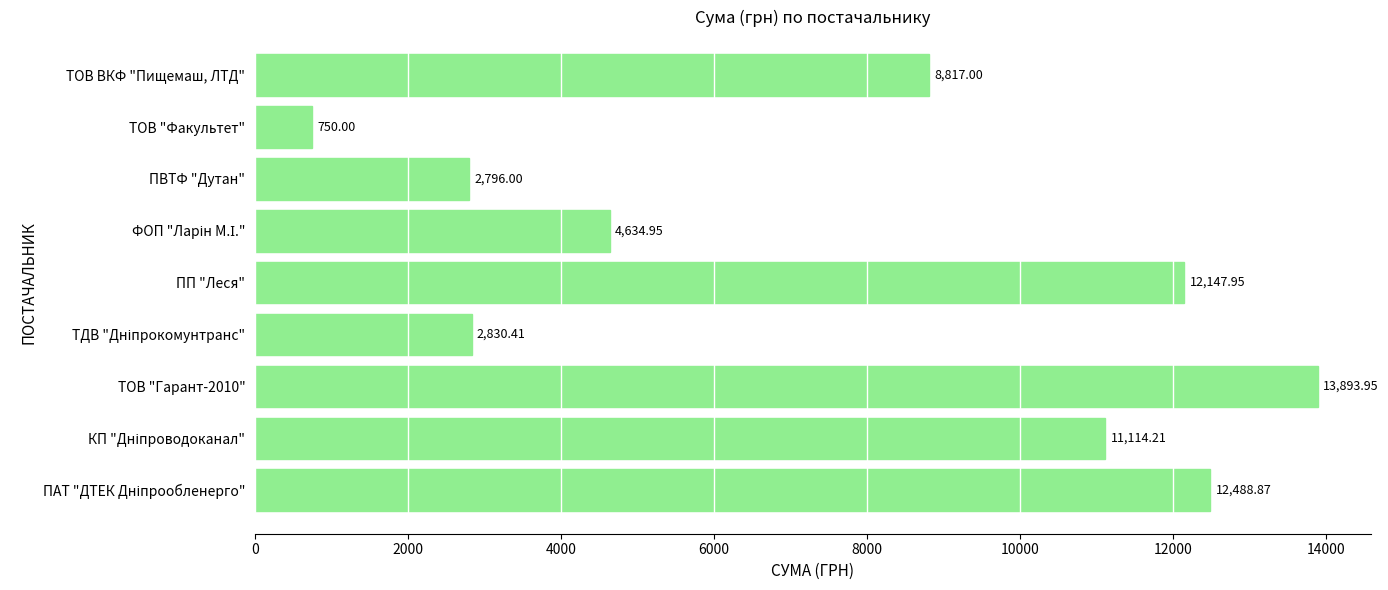

Are the bars horizontal?

Yes